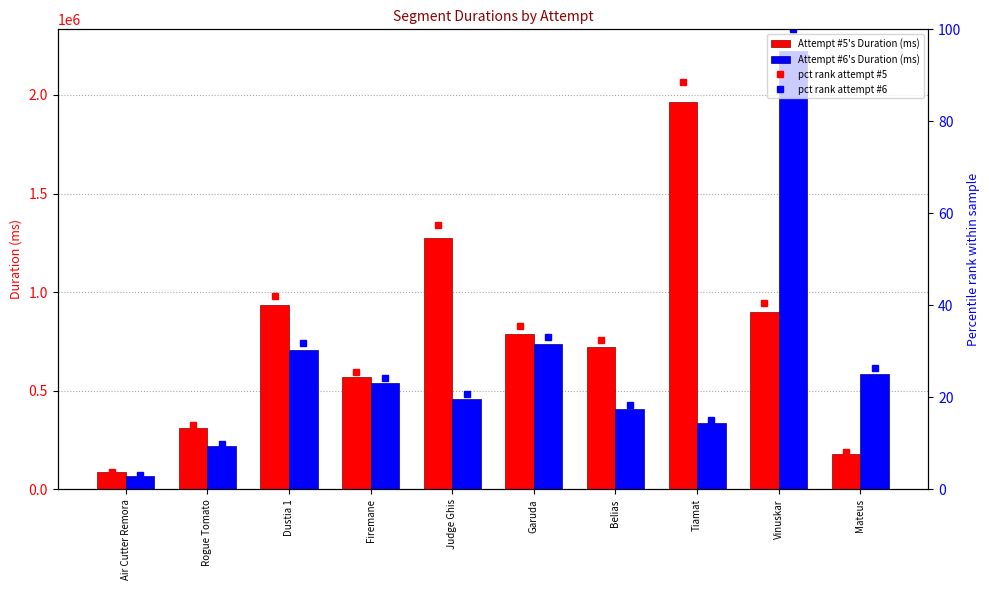

True or false: Attempt #5's Duration (ms) has a value of 314845 at Vinuskar.

False